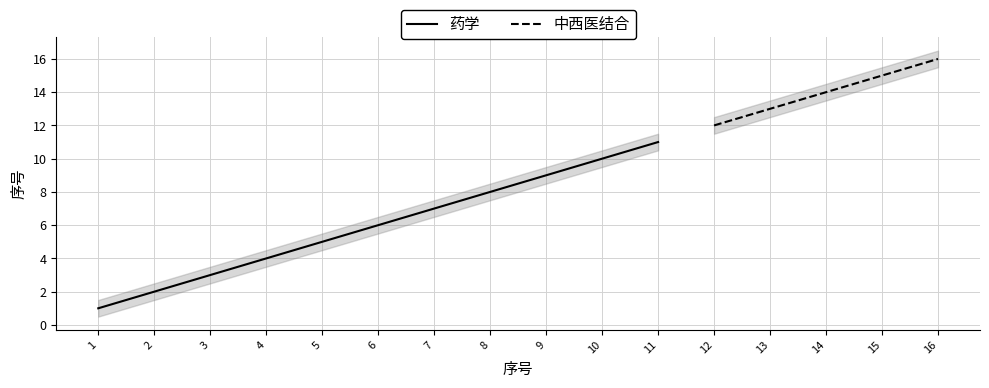

What is the difference between the second highest and second lowest values?

8